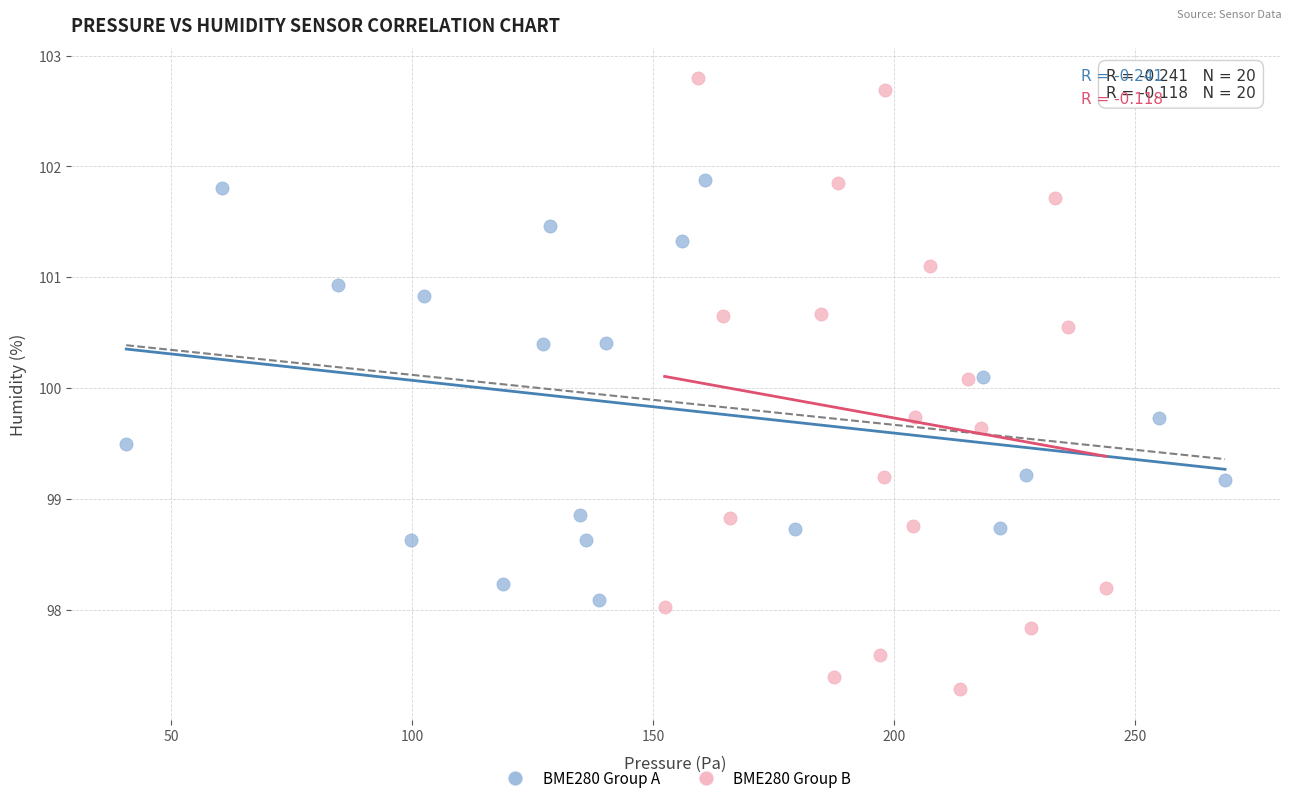

Which series has the largest Y range (max minus min)?

BME280 Group B